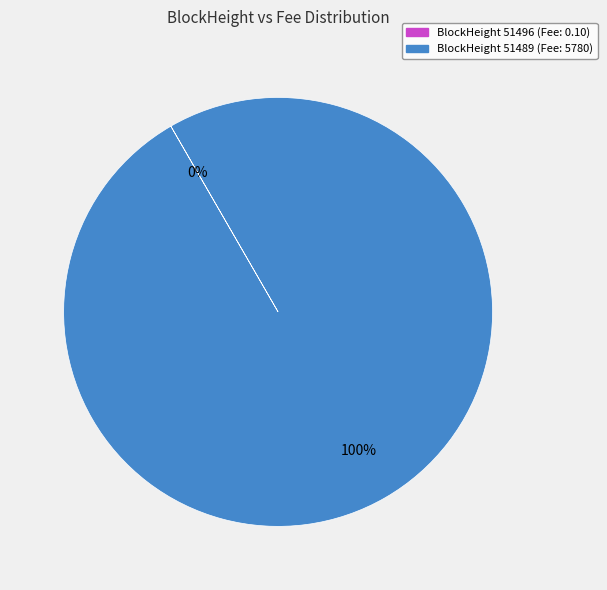

Is there any slice that represents more than half of the pie?

Yes